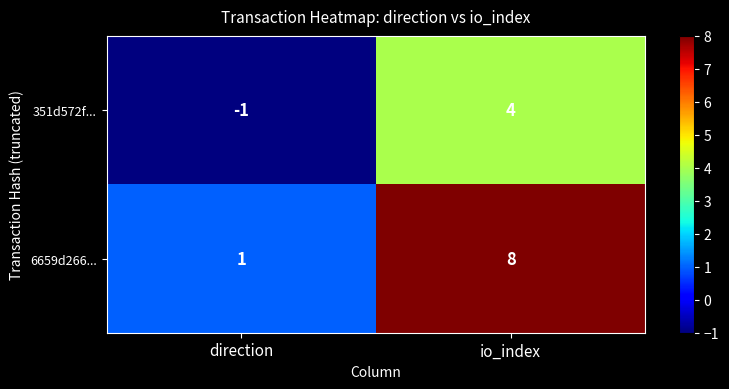

Is it true that 351d572f... equals -1 at direction?

True